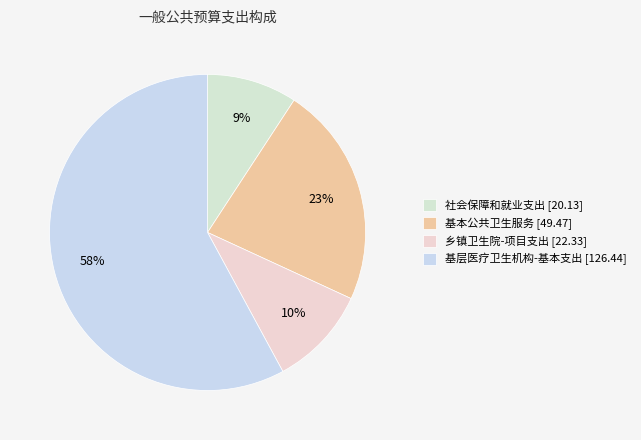

Does any single category account for the majority?

Yes